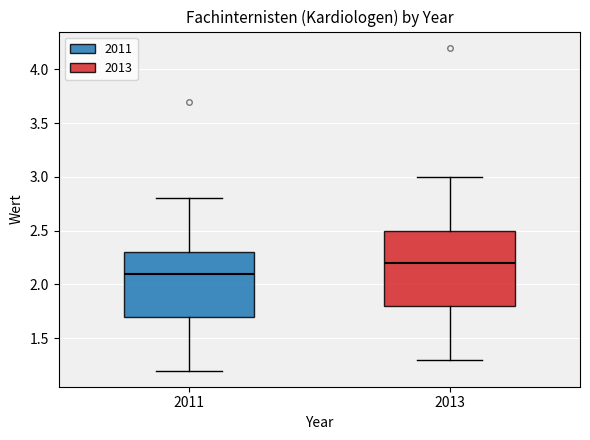

Reading left to right, transcribe this box plot: for each box, give where its median line is, the range the box spans, and where its two whiskers end, as read against the y-axis. The values are not printed on the chart, so give them approximately, as read against the axis.

2011: median 2.1, box 1.7 to 2.3, whiskers 1.2 to 2.8
2013: median 2.2, box 1.8 to 2.5, whiskers 1.3 to 3.0